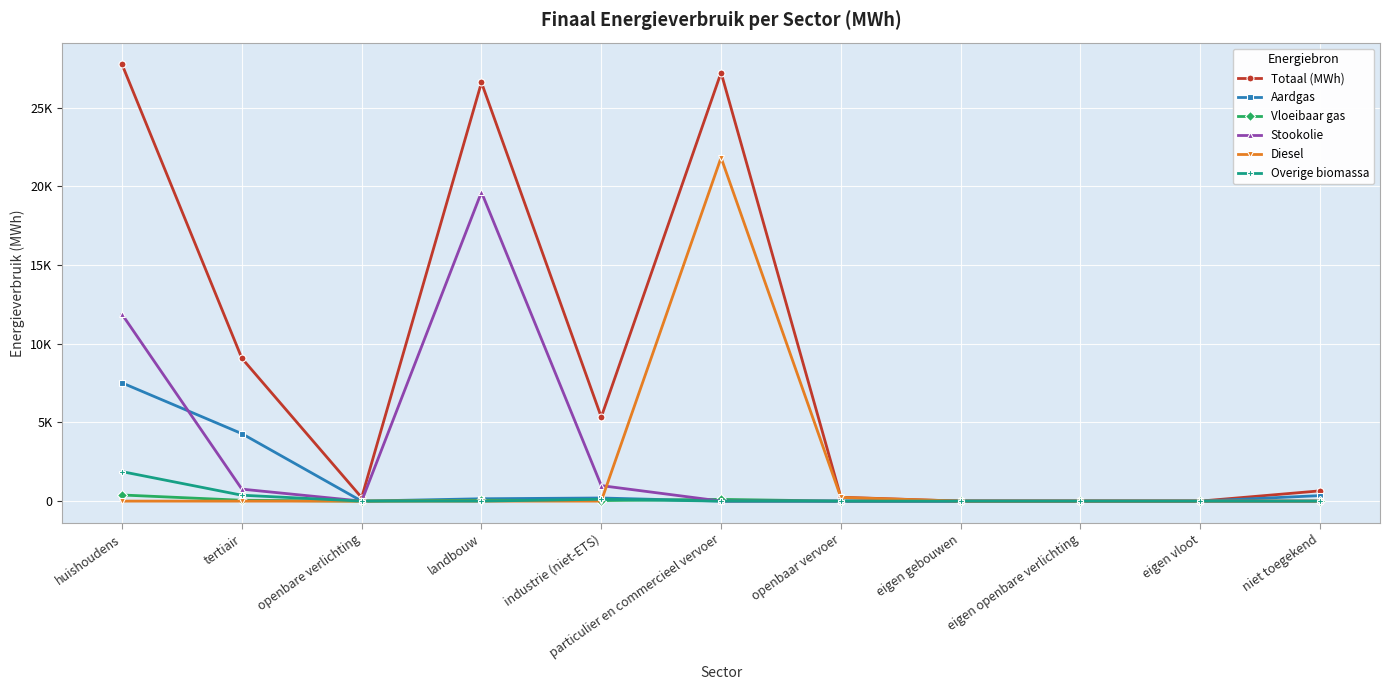

The Diesel series shows 11610.5 at niet toegekend. True or false?

False